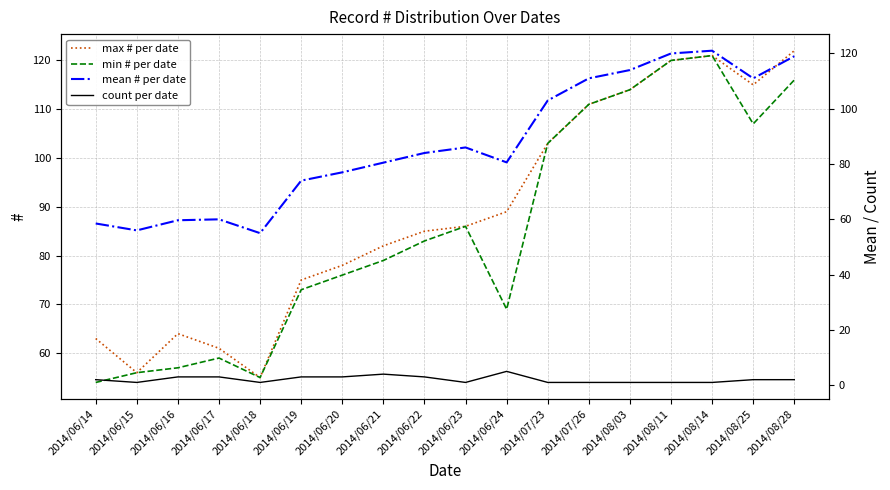

What is the difference between the maximum and minimum values in the min # per date series?

67